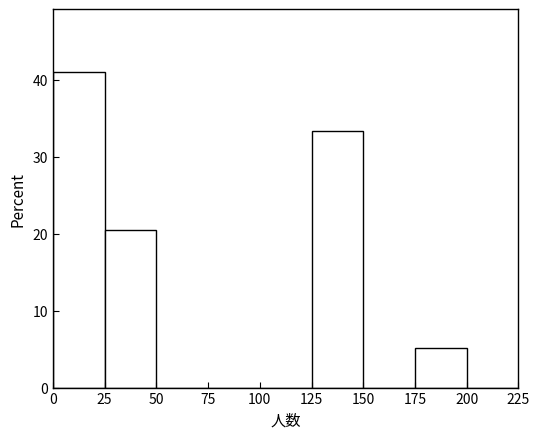

Which range on the x-axis has the tallest bar?

0 to 25